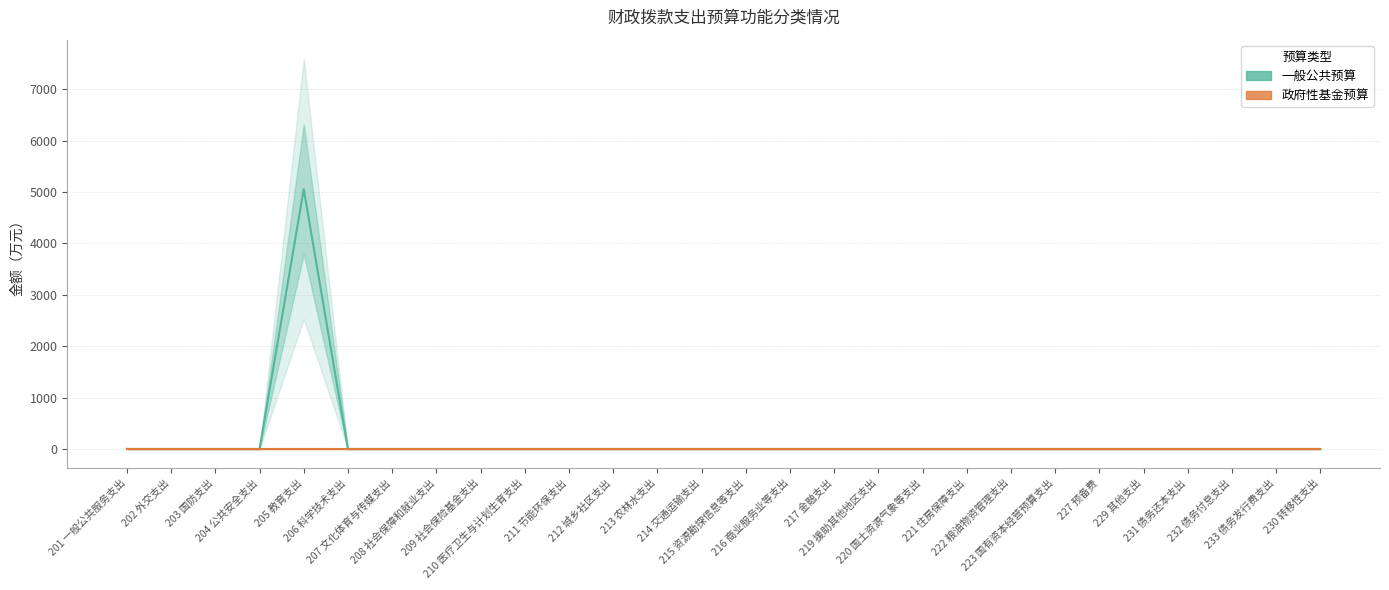

How many lines are shown in the chart?

2